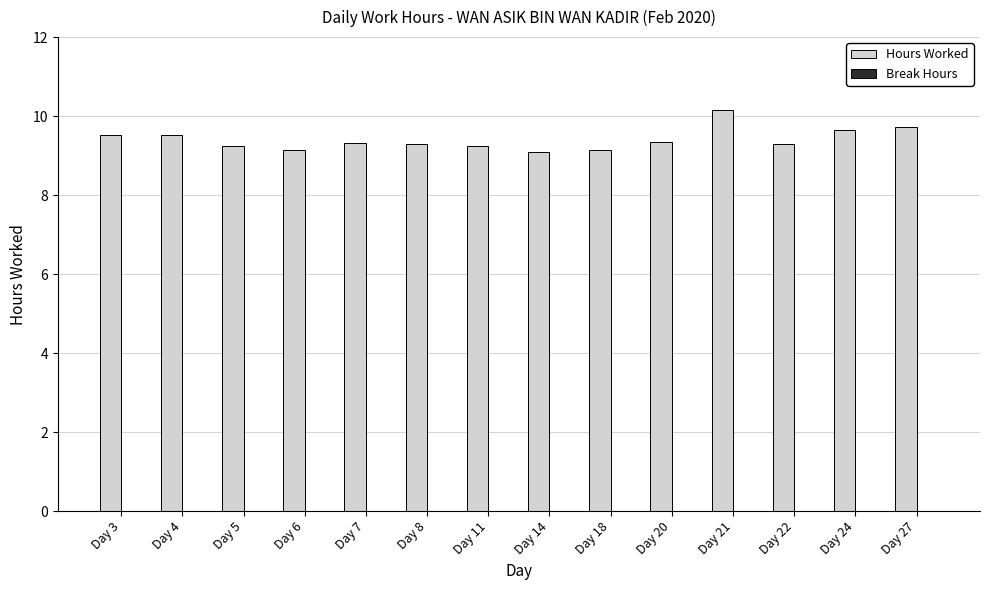

True or false: the data shows 9.3 at Day 7.

True